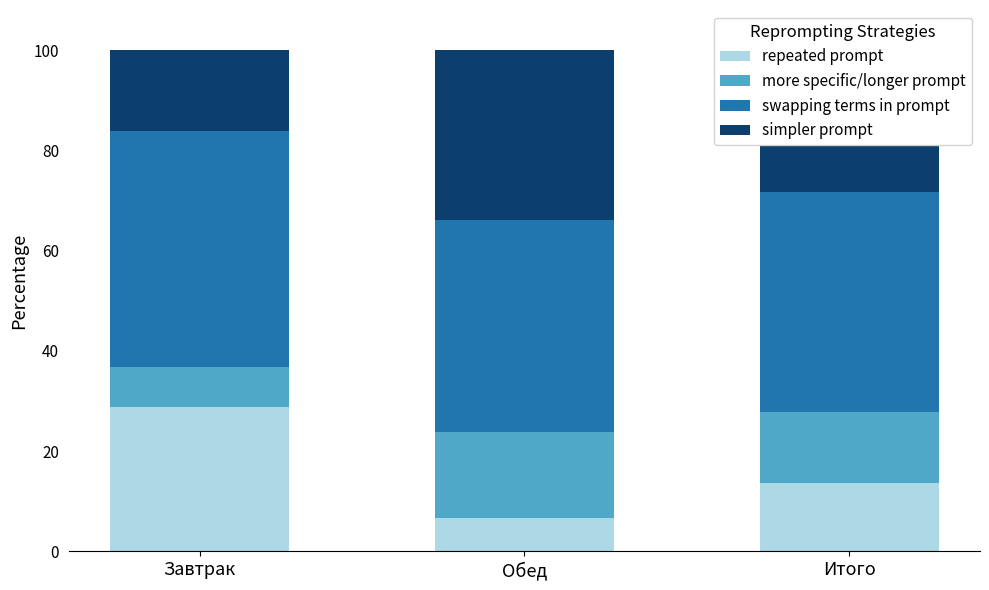

What is the difference between the repeated prompt values at Итого and Обед?

7.0